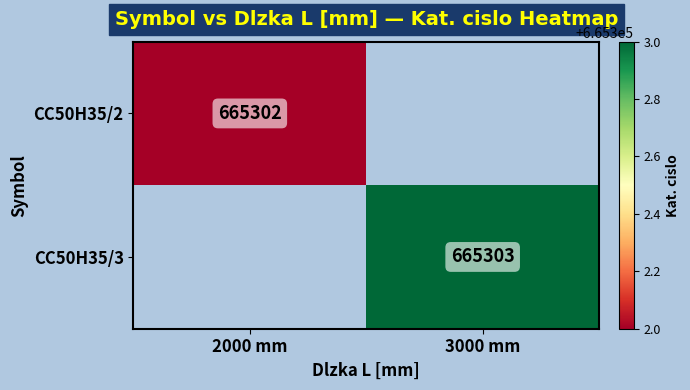

The value of CC50H35/2 at 2000 mm is 665302. True or false?

True